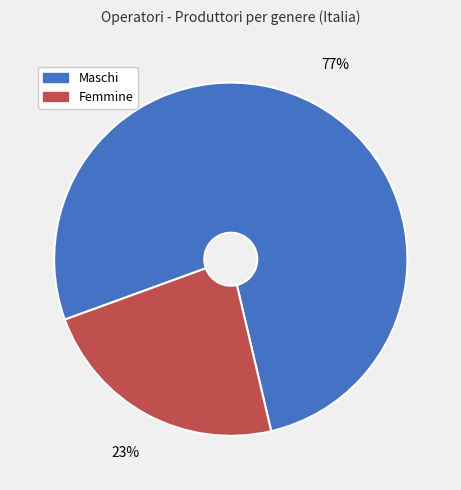

Combined, do Maschi and Femmine account for over 50%?

Yes